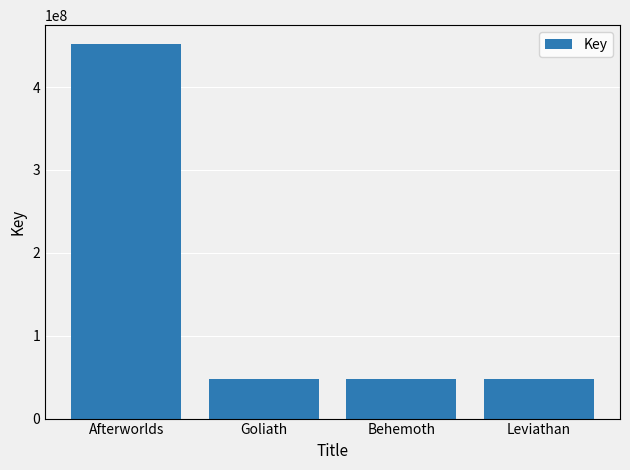

What is the difference between the second highest and second lowest values?

553